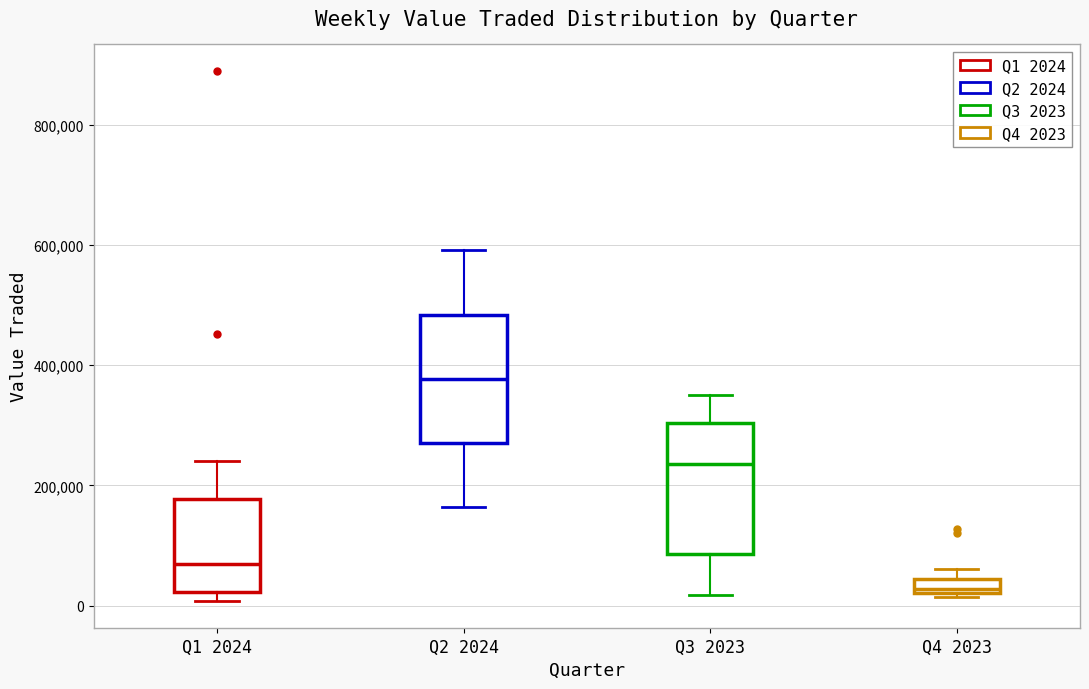

Which box's median line is the lowest?

Q4 2023